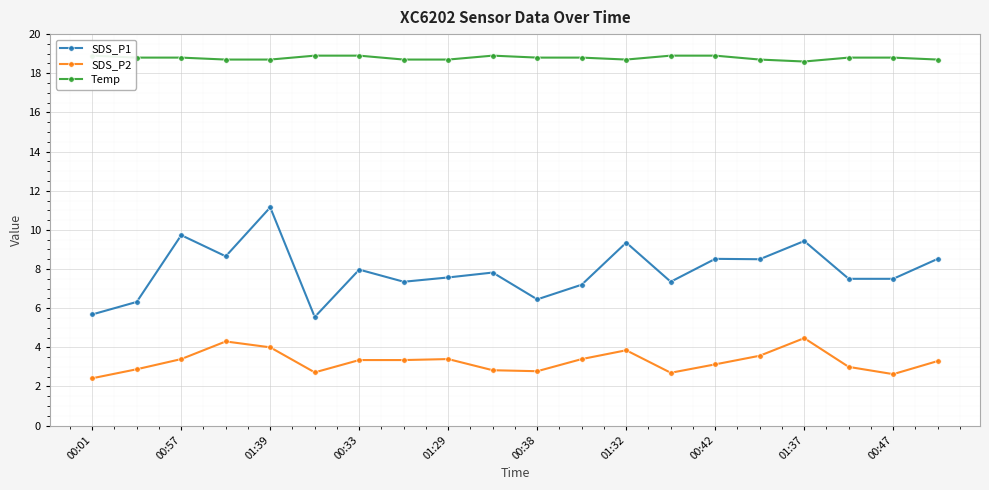

True or false: SDS_P1 has more than 2 interior local peaks.

True